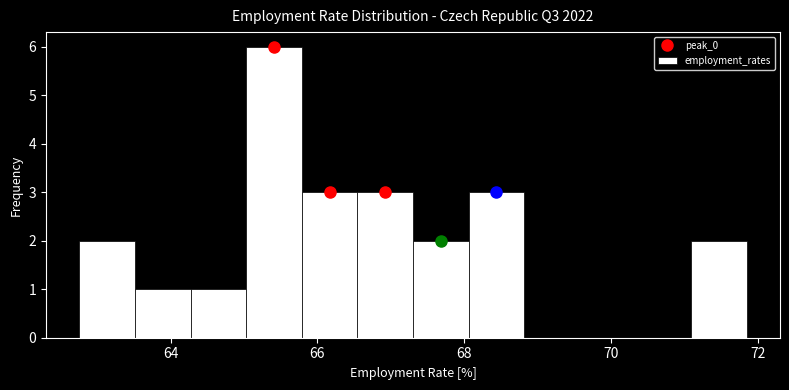

Read against the x-axis, roughly where is the centre of the tallest bar?

65.4